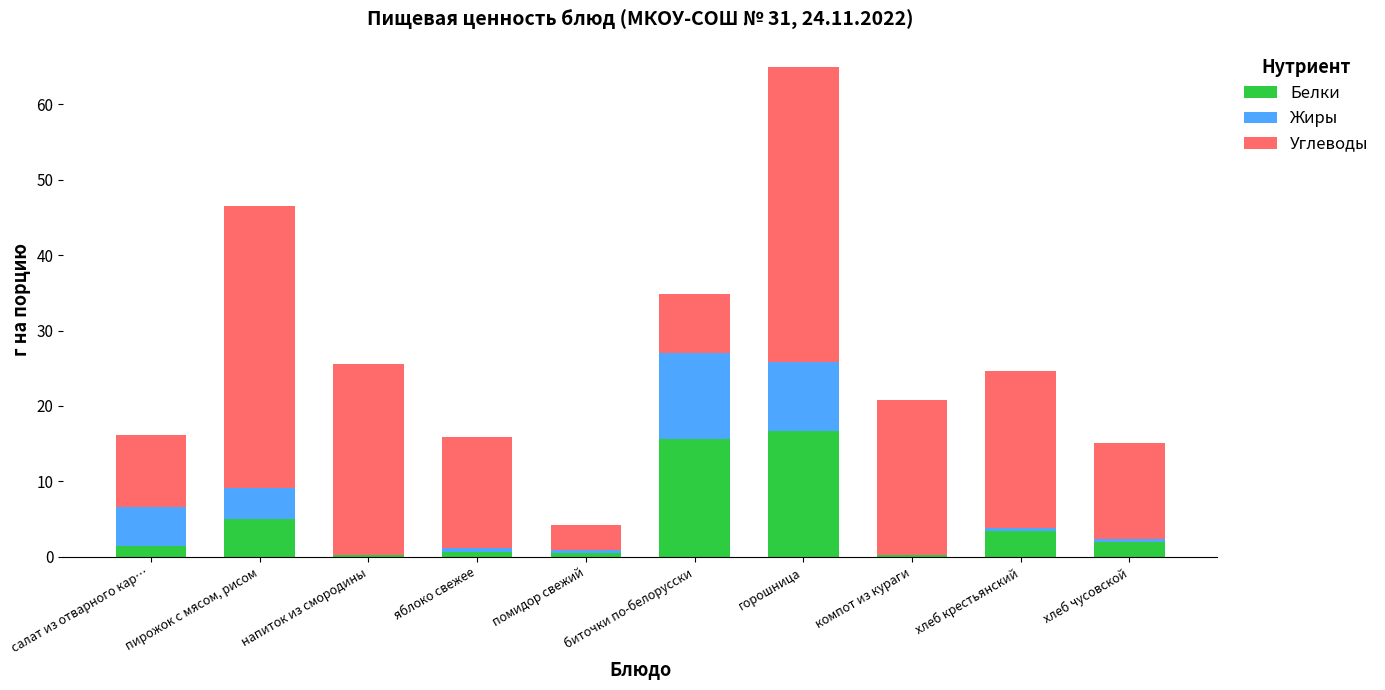

At which category is the sum across all series the highest?

горошница